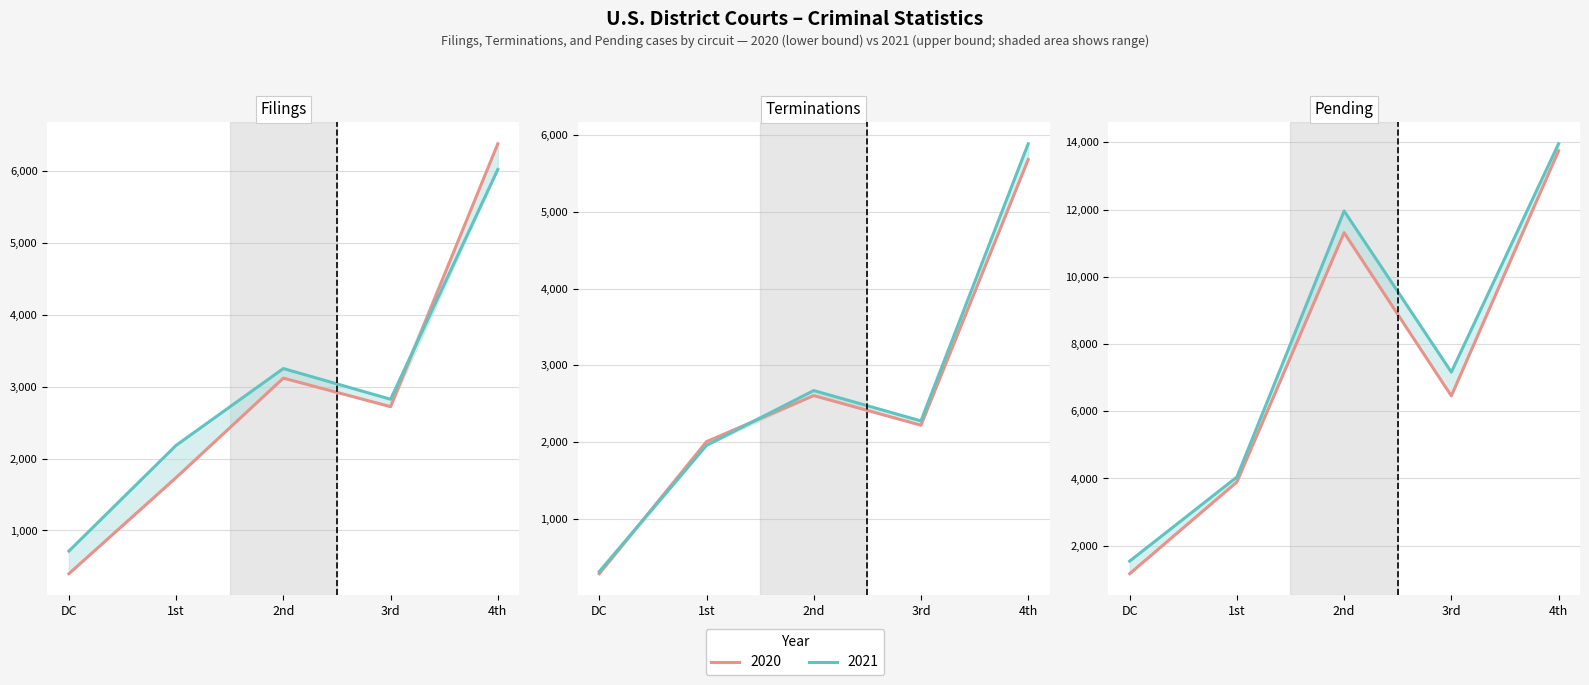

How many interior local peaks does the 2021 (high) series have?

1